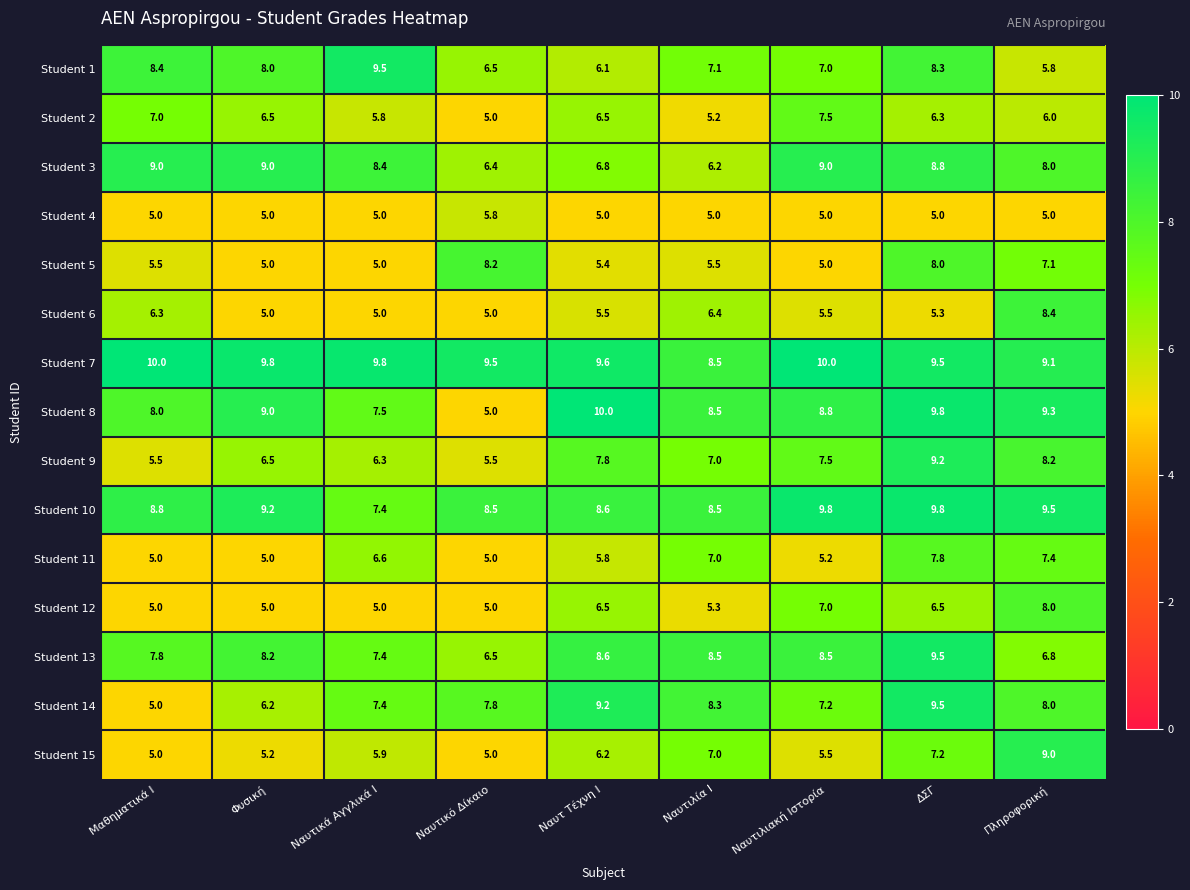

What is the difference between the Student 1 values at Ναυτικά Αγγλικά Ι and Ναυτιλιακή Ιστορία?

2.5